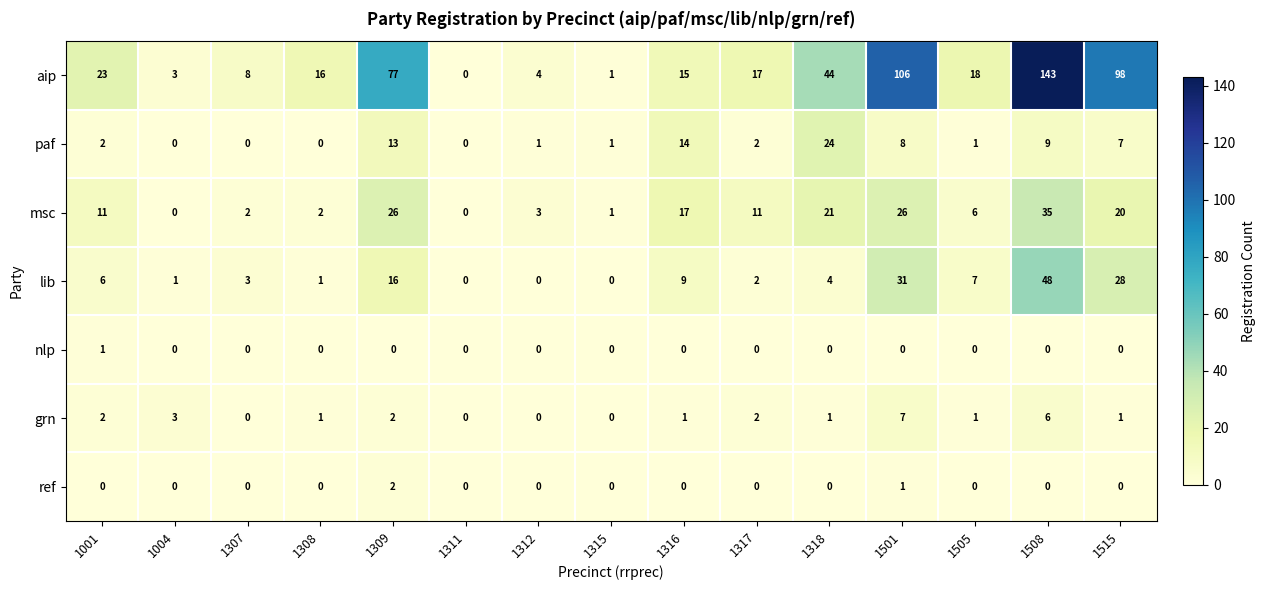

What is the maximum value shown in the chart?

143